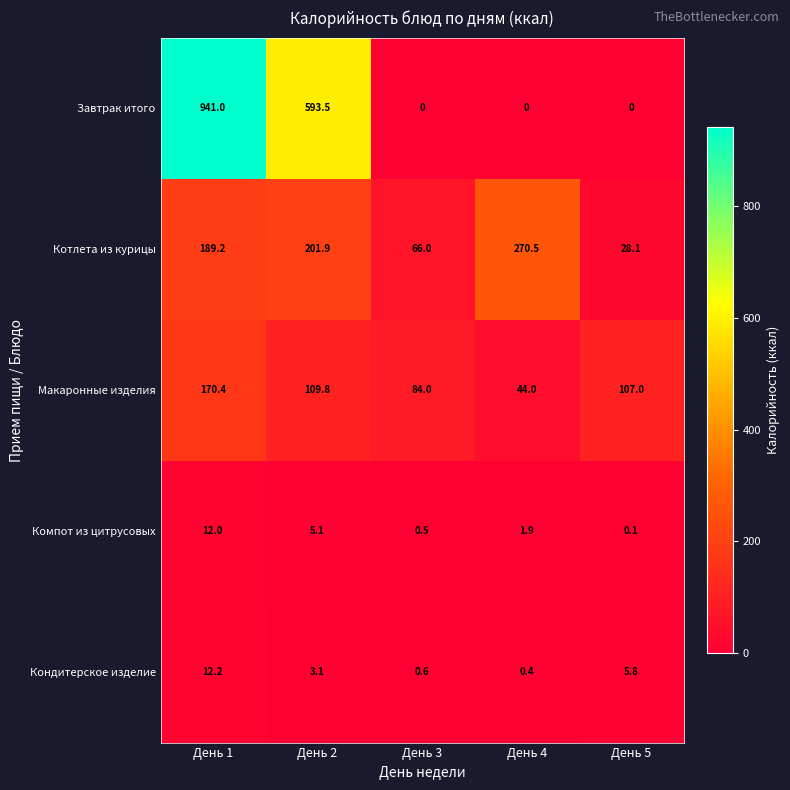

At how many categories does at least one series exceed 14?

5